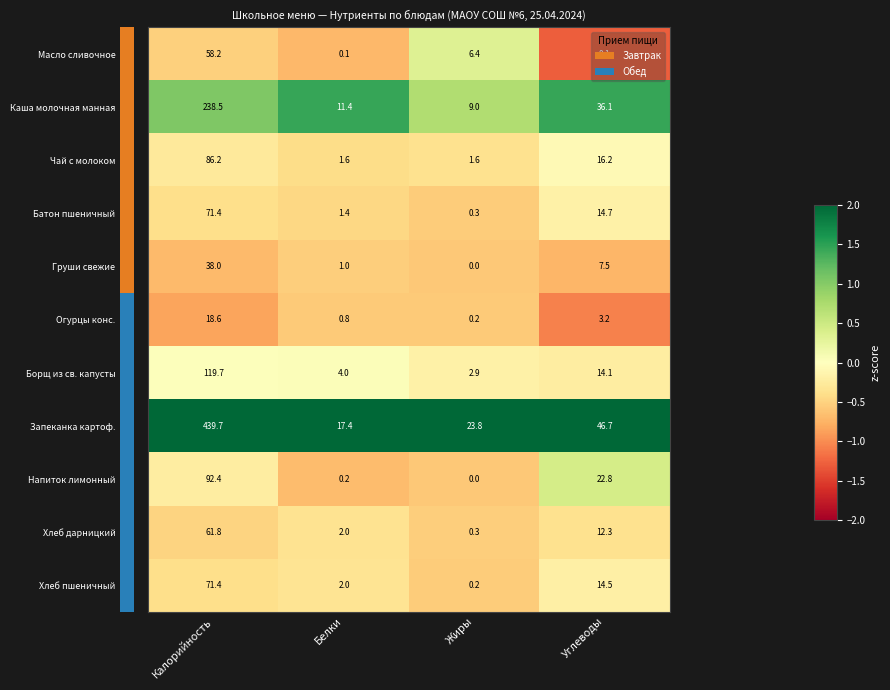

What is the difference between the highest and lowest values at Жиры?

23.8